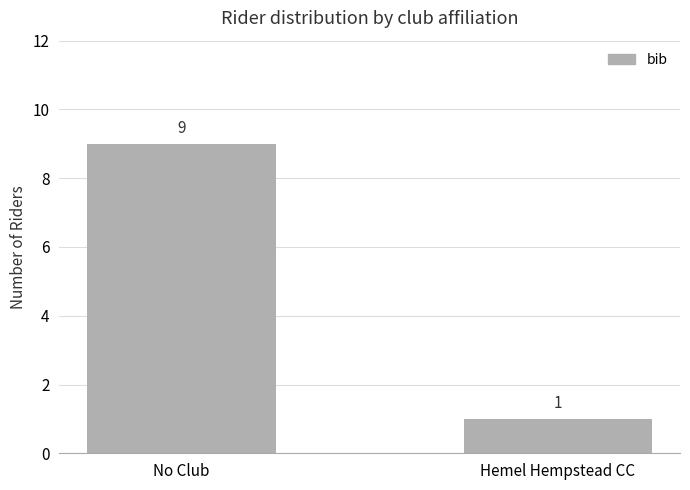

How many bars are there in total?

2